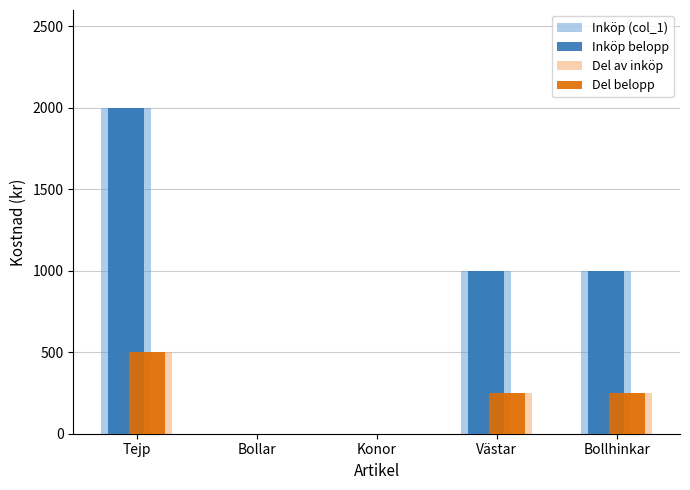

What is the sum of the Del av inköp values at Tejp and Konor?

500